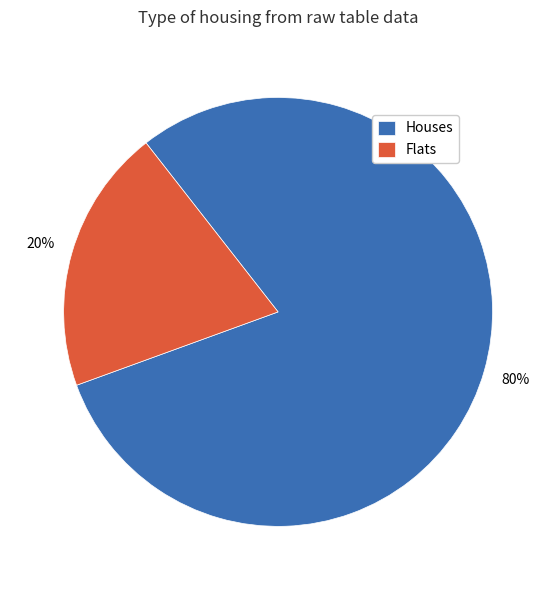

To the nearest percent, what is the combined percentage of Flats and Houses?

100%